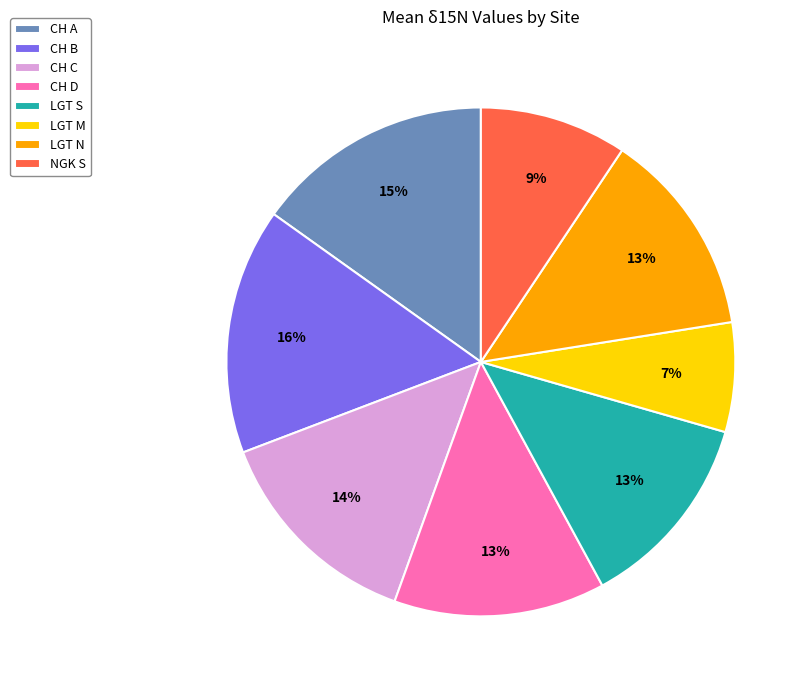

Count the number of slices in the pie.

8